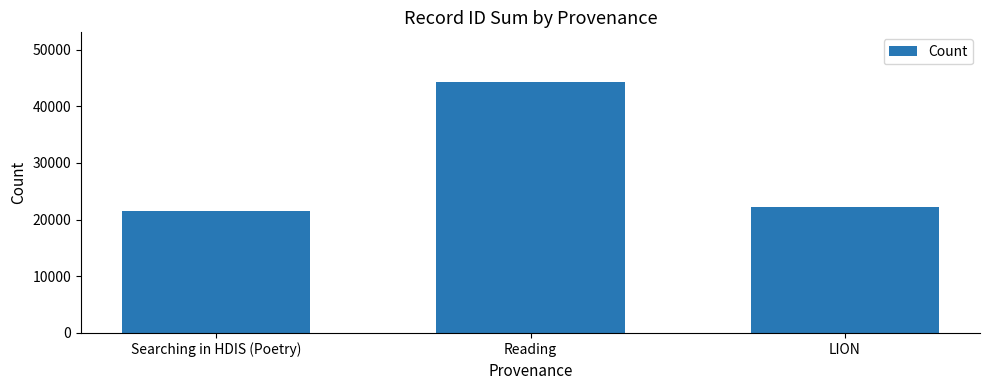

How many data points are less than 22313?

1